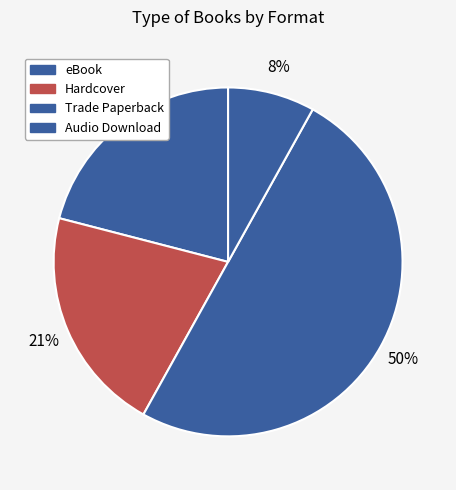

To the nearest percent, what portion does Audio Download represent?

8%